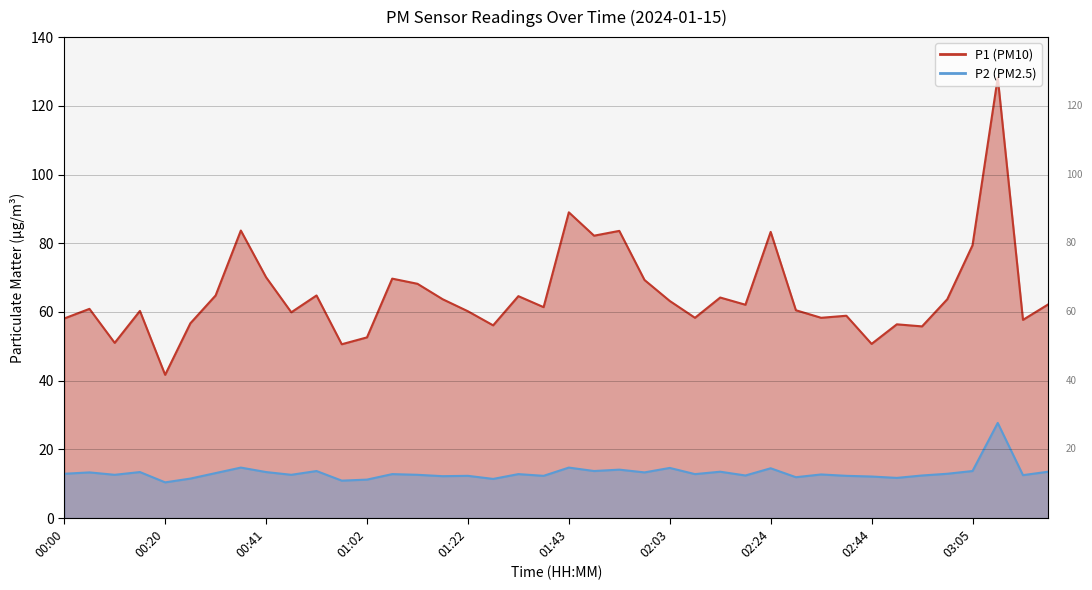

Rank the categories by P1 value from lowest to highest.

00:20, 00:57, 02:44, 00:10, 01:02, 02:55, 01:27, 02:50, 00:26, 03:15, 00:00, 02:08, 02:34, 02:39, 00:46, 01:22, 00:15, 02:29, 00:05, 01:38, 02:19, 03:20, 02:03, 01:17, 03:00, 02:14, 01:32, 00:31, 00:51, 01:12, 01:58, 01:07, 00:41, 03:05, 01:48, 02:24, 01:53, 00:36, 01:43, 03:10